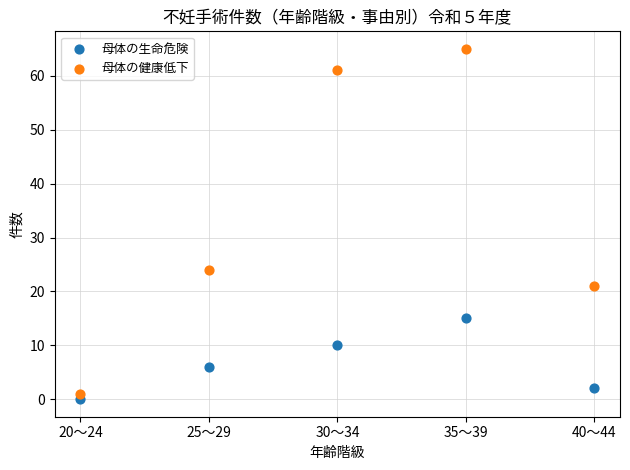

What is the X range (max minus min) for the scatter plot?

20